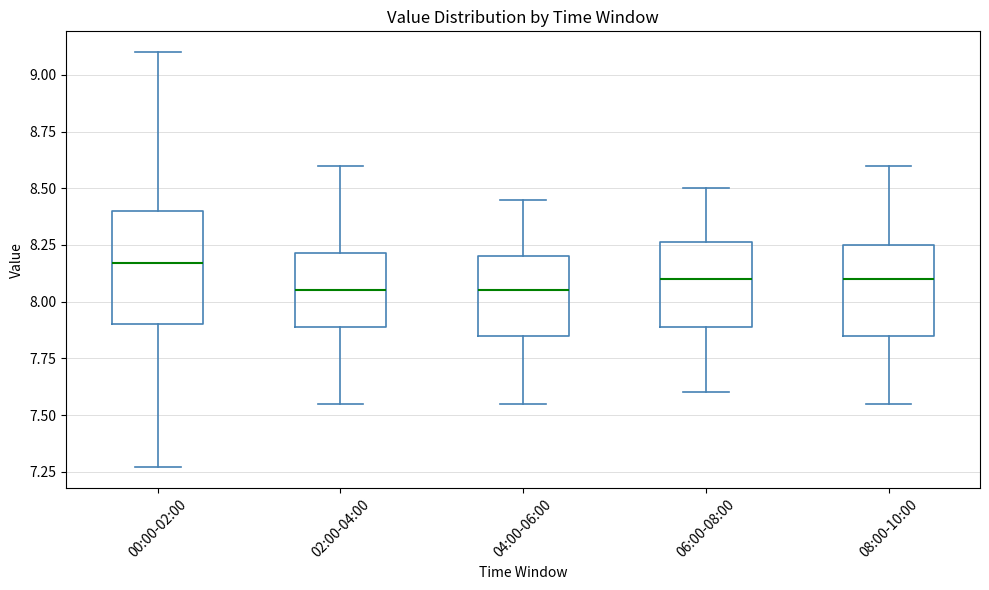

Which box is the tallest, from its lower edge to its upper edge?

00:00-02:00